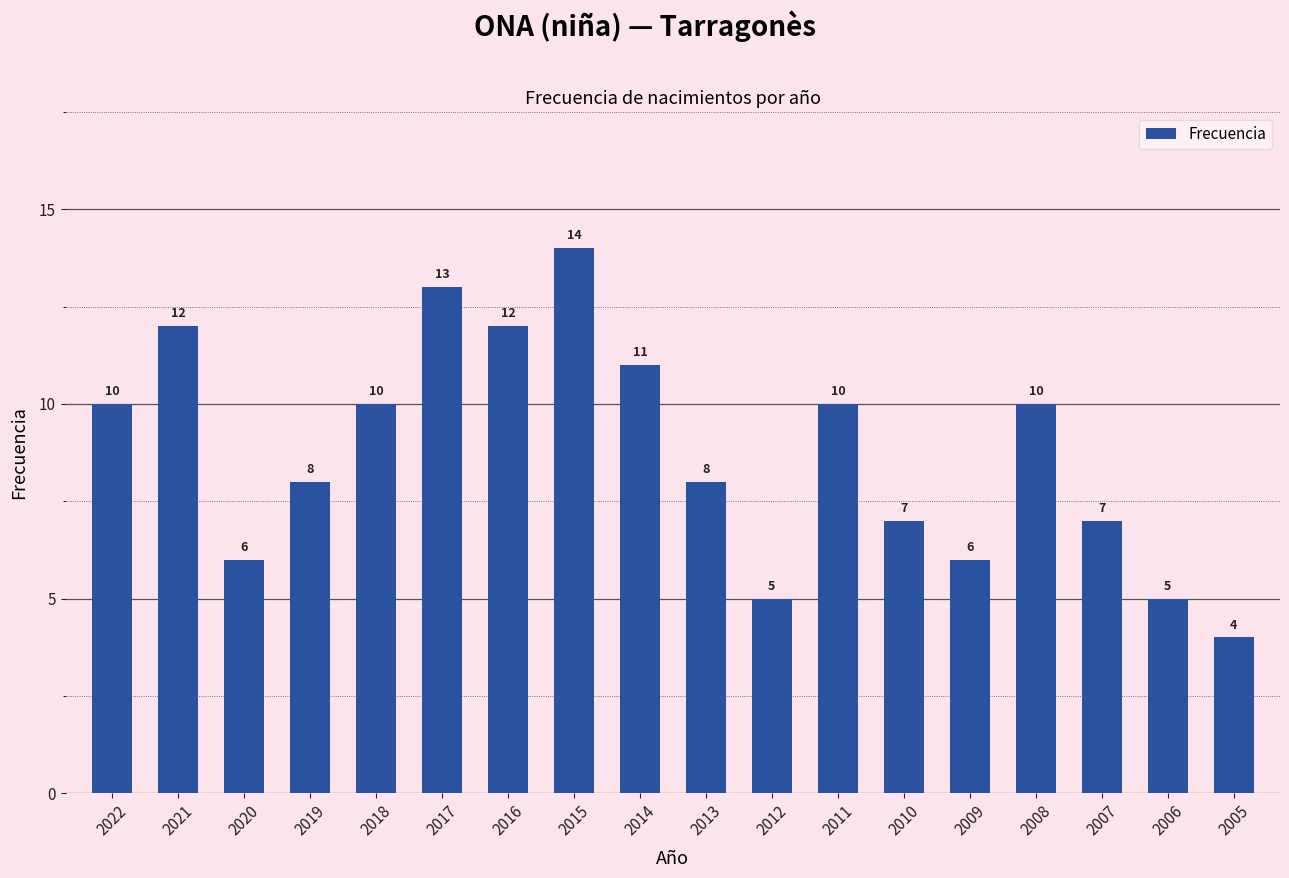

The chart shows a value of 14 at 2022. True or false?

False